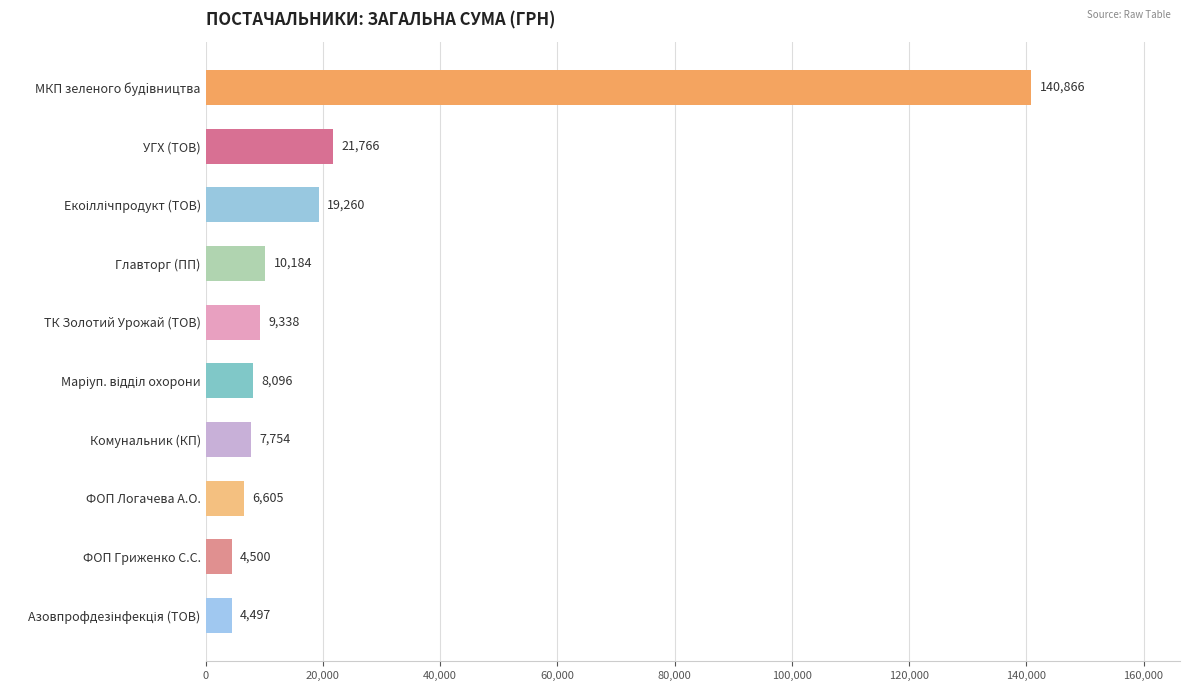

What is the average value?

23286.6